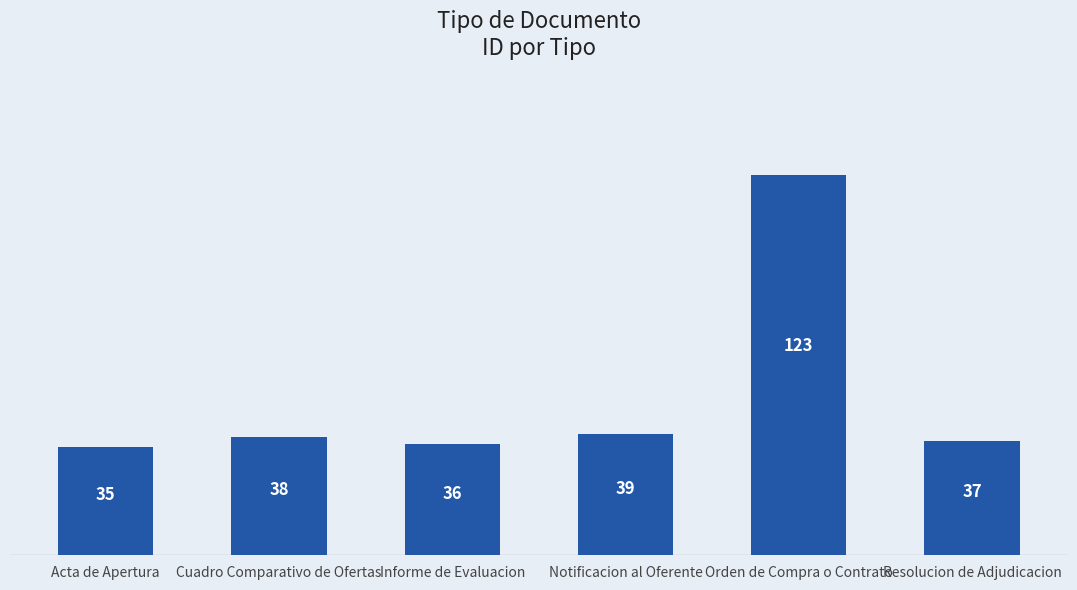

What is the average value?

51